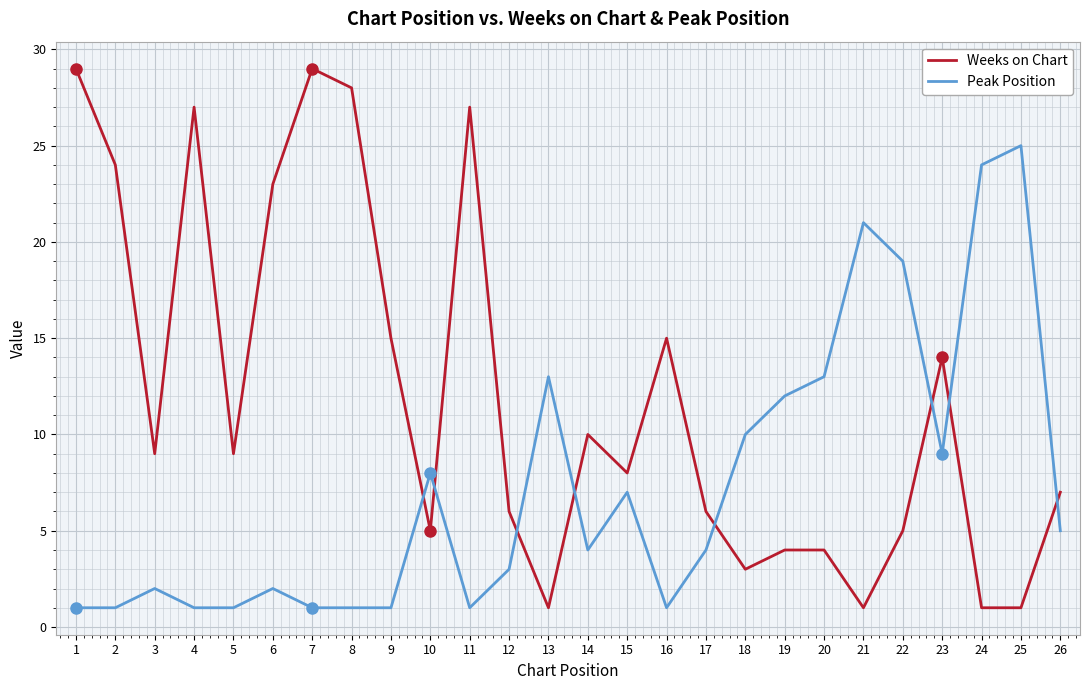

Reading right to left, transcribe all the data shown in this chart.

Weeks on Chart: 7	1	1	14	5	1	4	4	3	6	15	8	10	1	6	27	5	15	28	29	23	9	27	9	24	29
Peak Position: 5	25	24	9	19	21	13	12	10	4	1	7	4	13	3	1	8	1	1	1	2	1	1	2	1	1